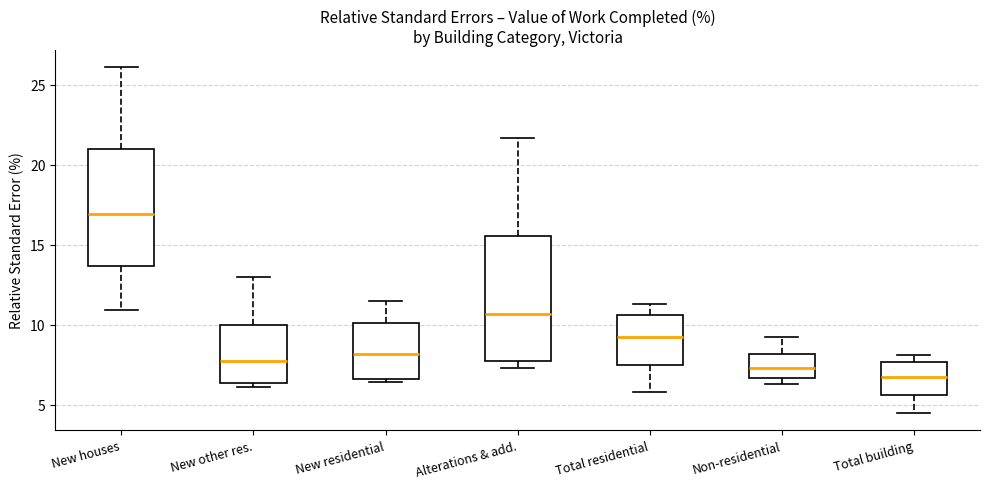

Where does the median line of the box for Non-residential sit on the y-axis? The values are not printed on the chart, so give them approximately, as read against the axis.

7.5